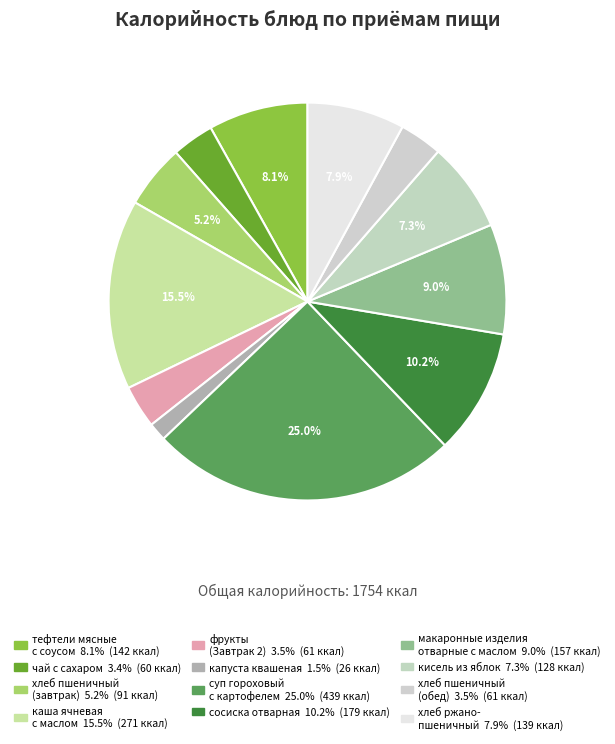

What percentage is the чай с сахаром slice, to the nearest percent?

3%